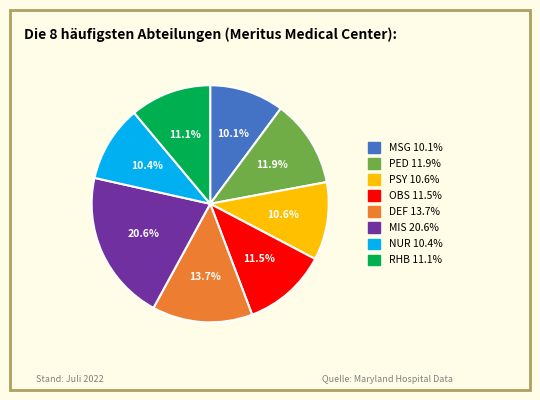

Does MSG account for over 50% of the chart?

No